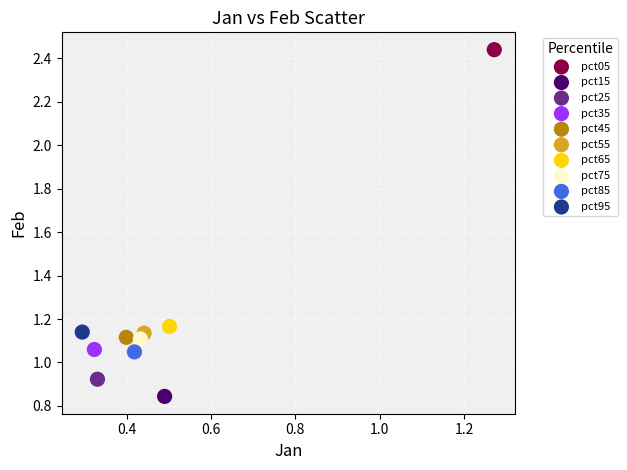

Which series contains the highest Y value?

pct05